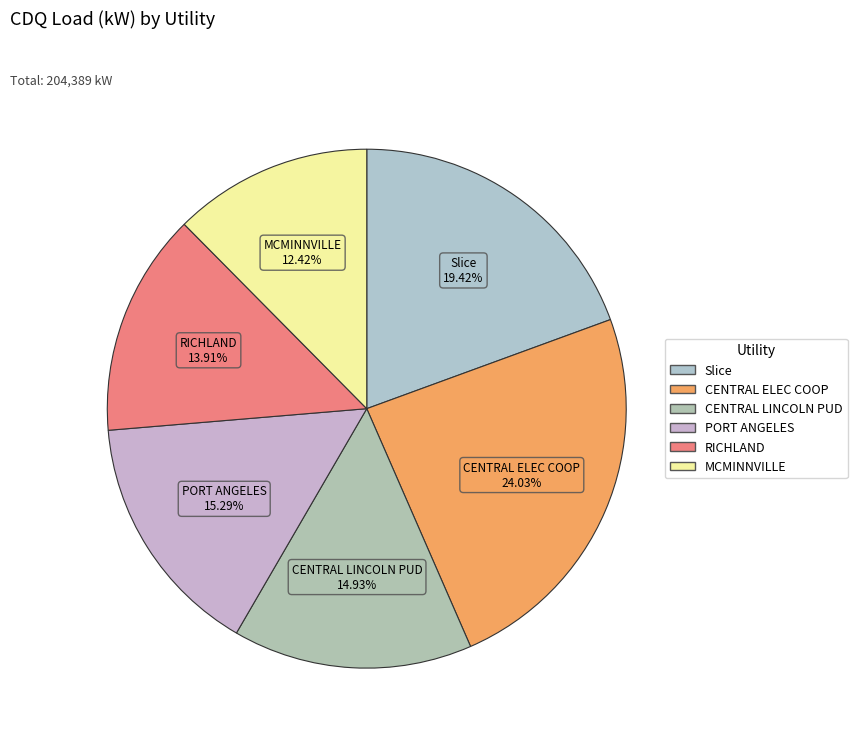

Which has a higher value, Slice or CENTRAL LINCOLN PUD?

Slice